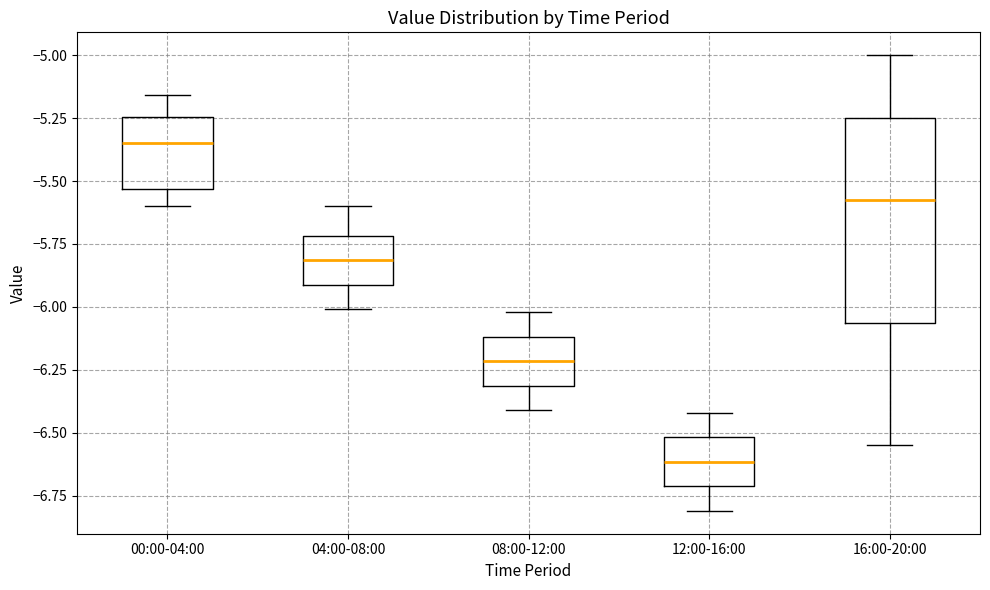

Which box's median line is the lowest?

12:00-16:00